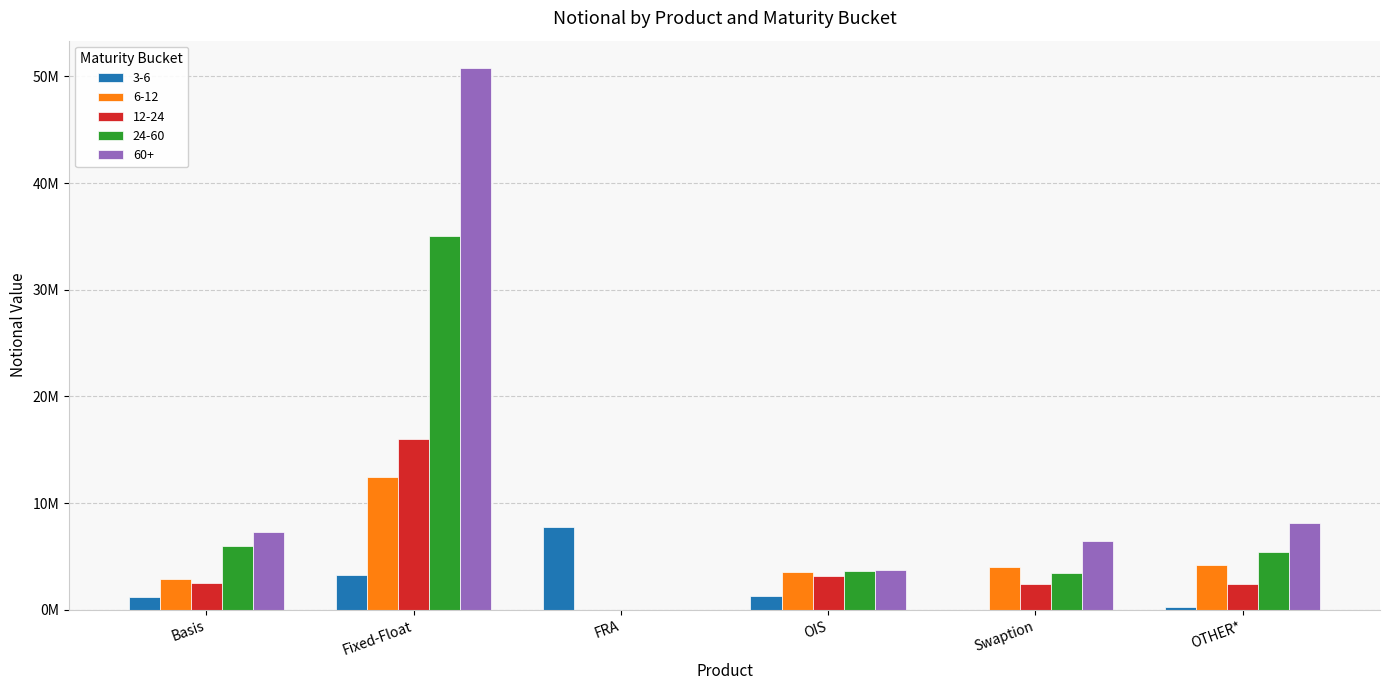

The value of 12-24 at Swaption is 3217277. True or false?

False